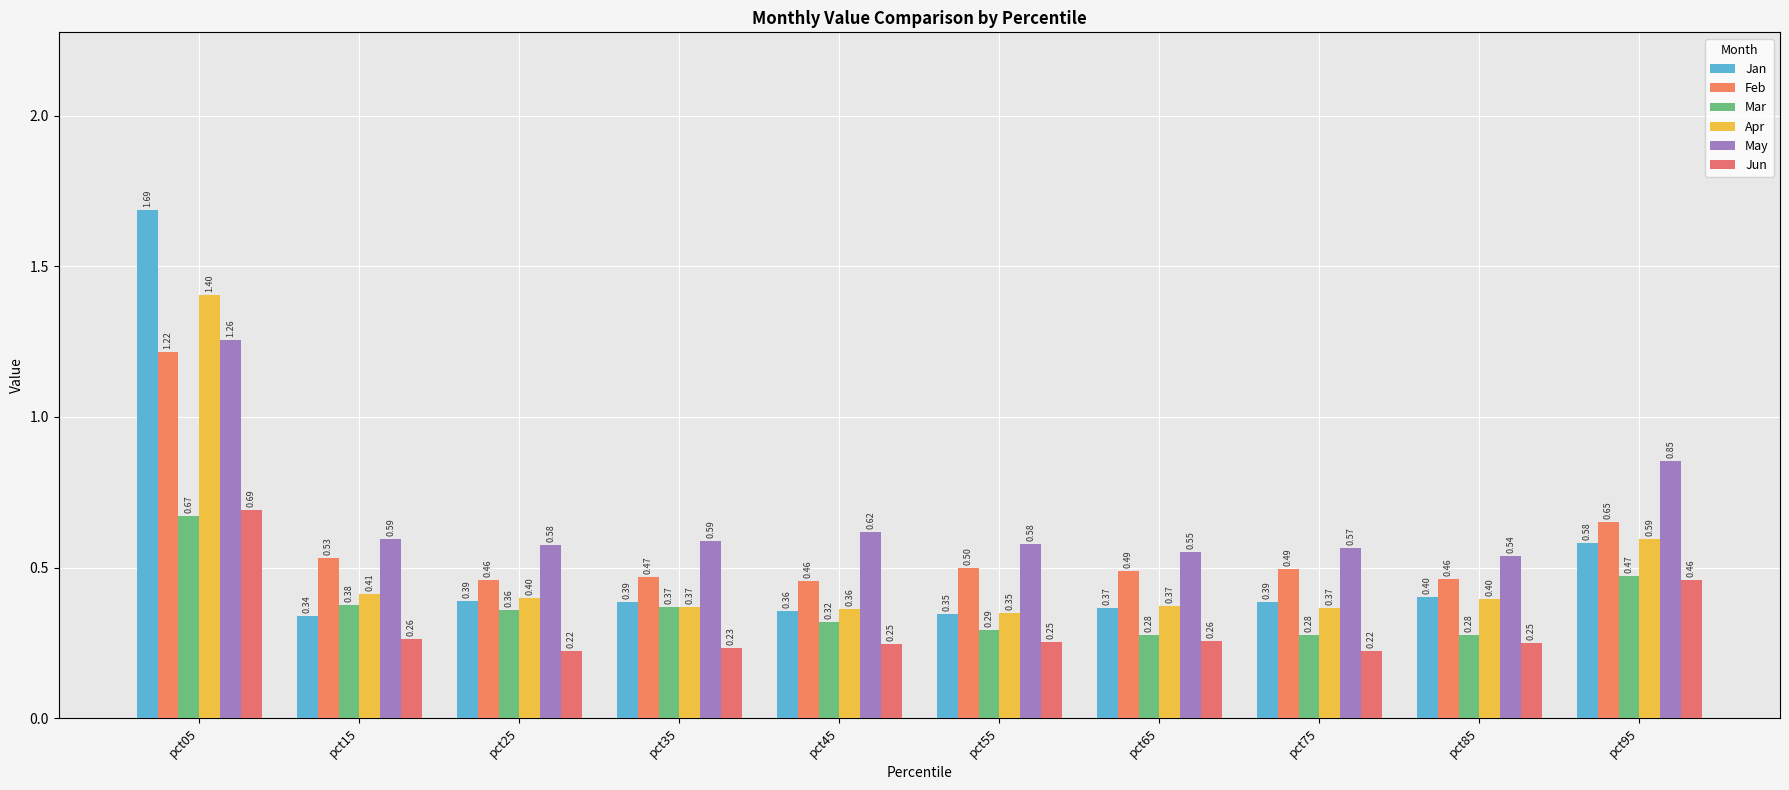

What is the value of the Jan bar at the 5th from the left?

0.4